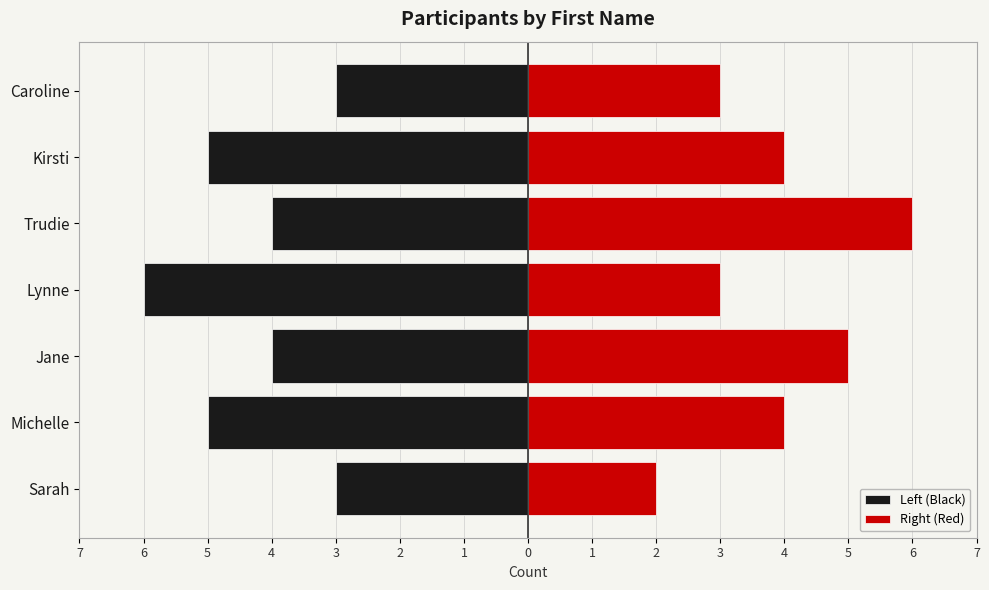

The Left (Black) series shows -6 at Lynne. True or false?

True